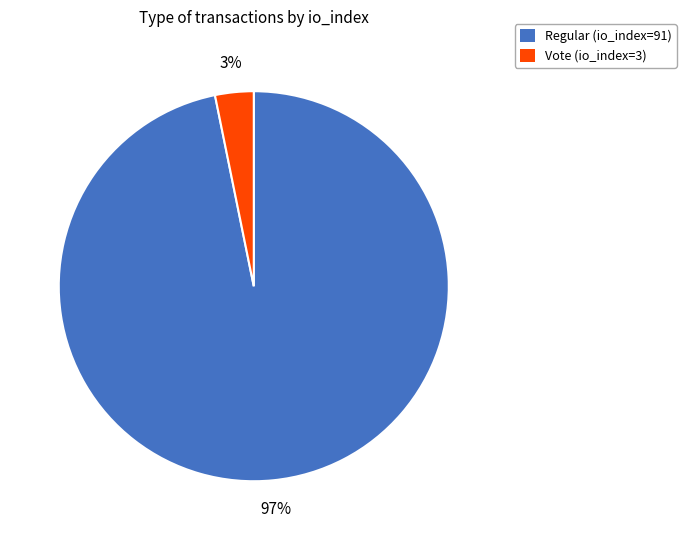

To the nearest percent, what is the difference between the Regular (io_index=91) and Vote (io_index=3) slice percentages?

94%